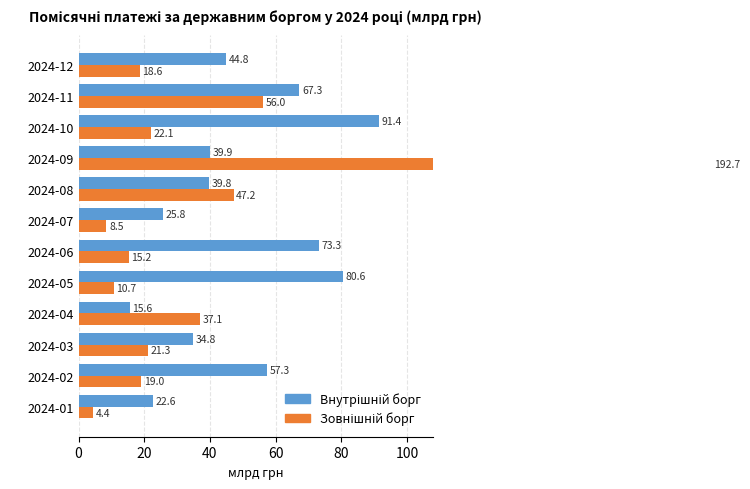

What is the difference between the highest and lowest values at 2024-02?

38.3